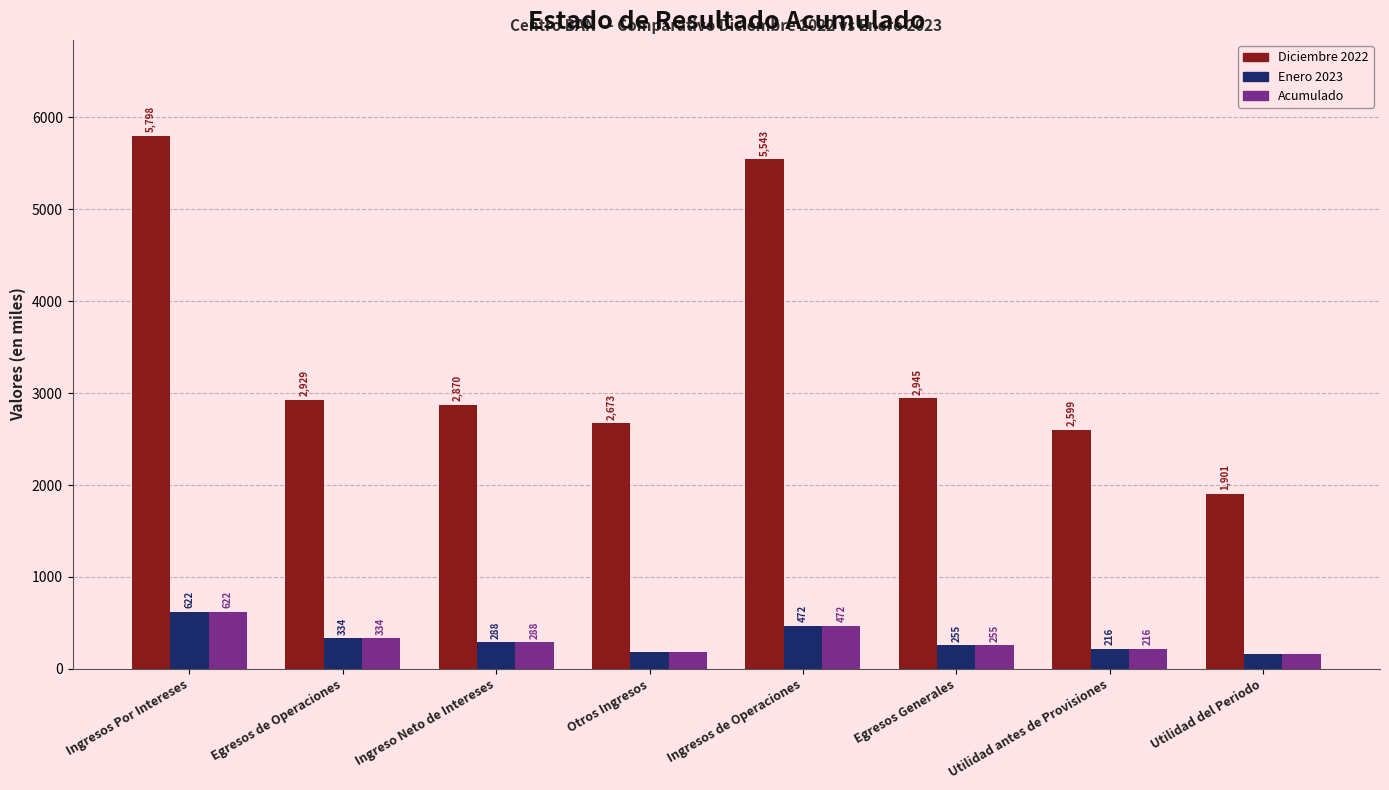

What is the average value of the Acumulado series?

317.3